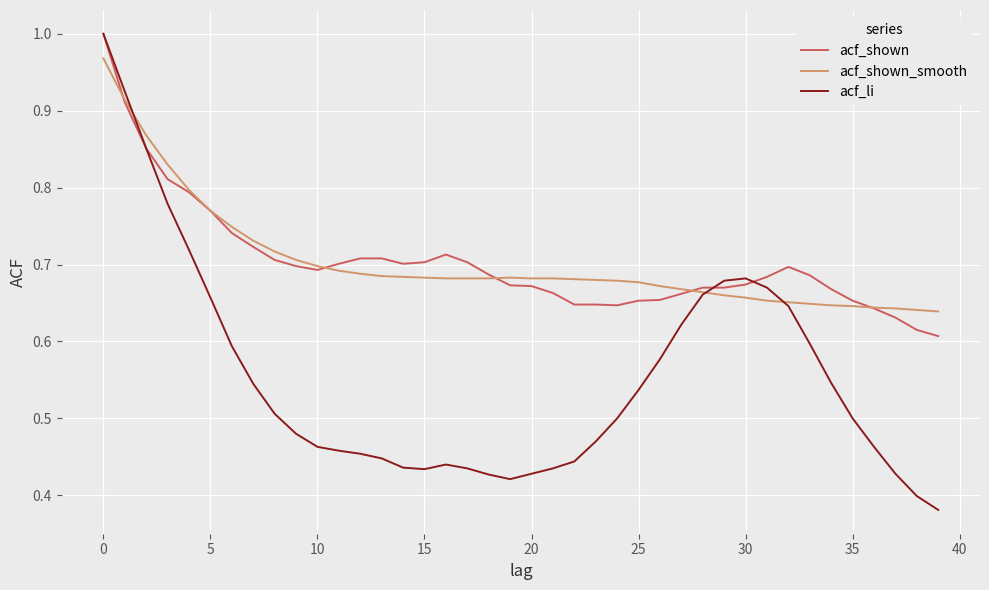

Which series has the largest range (max minus min)?

acf_li